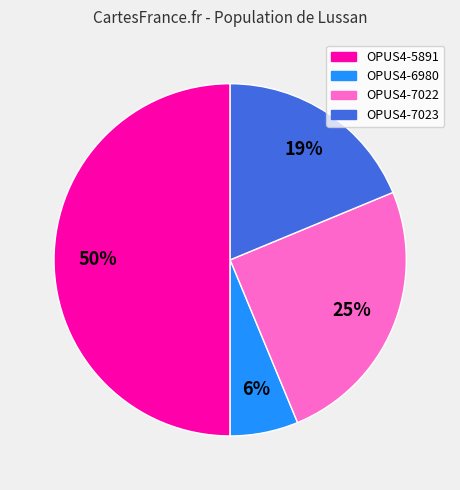

The OPUS4-6980 slice represents 6% of the pie. True or false?

True